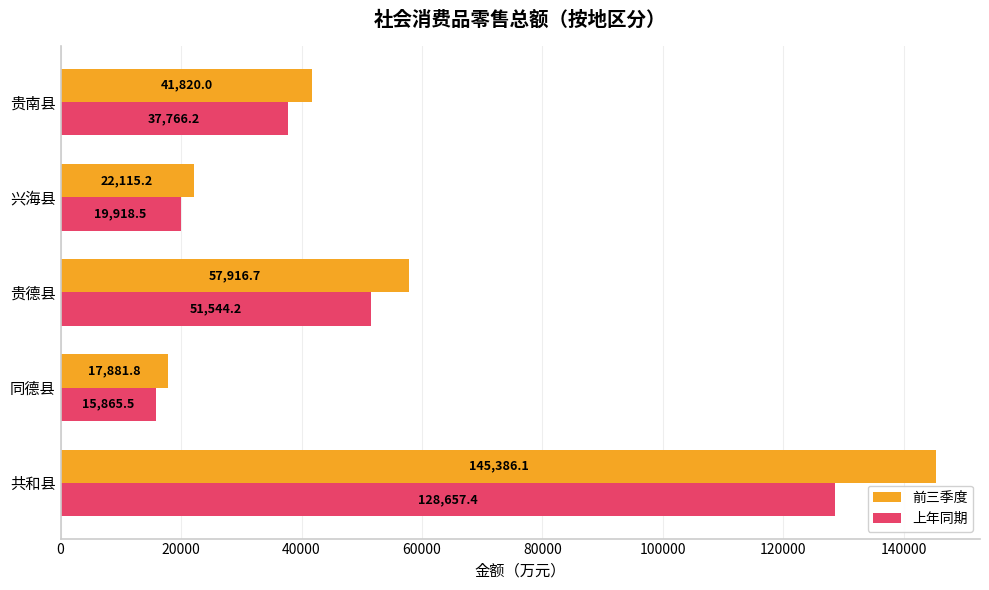

How many data points in 上年同期 are less than 37766?

2